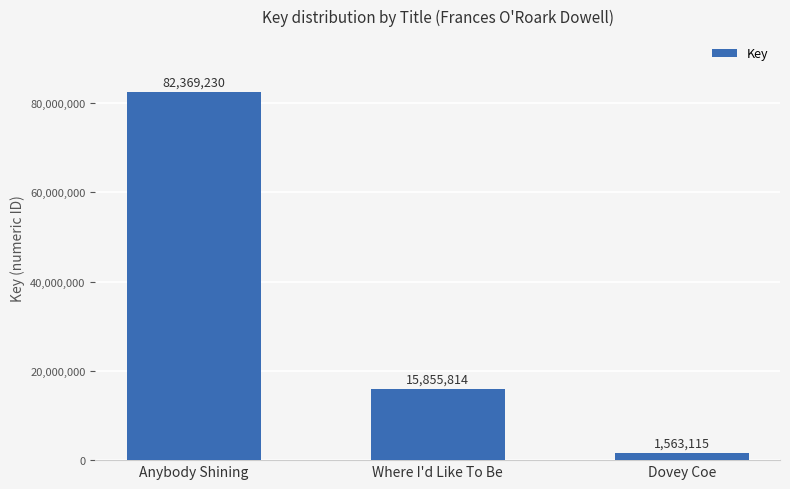

Approximately how many times larger is the value at Anybody Shining compared to Dovey Coe?

52.7